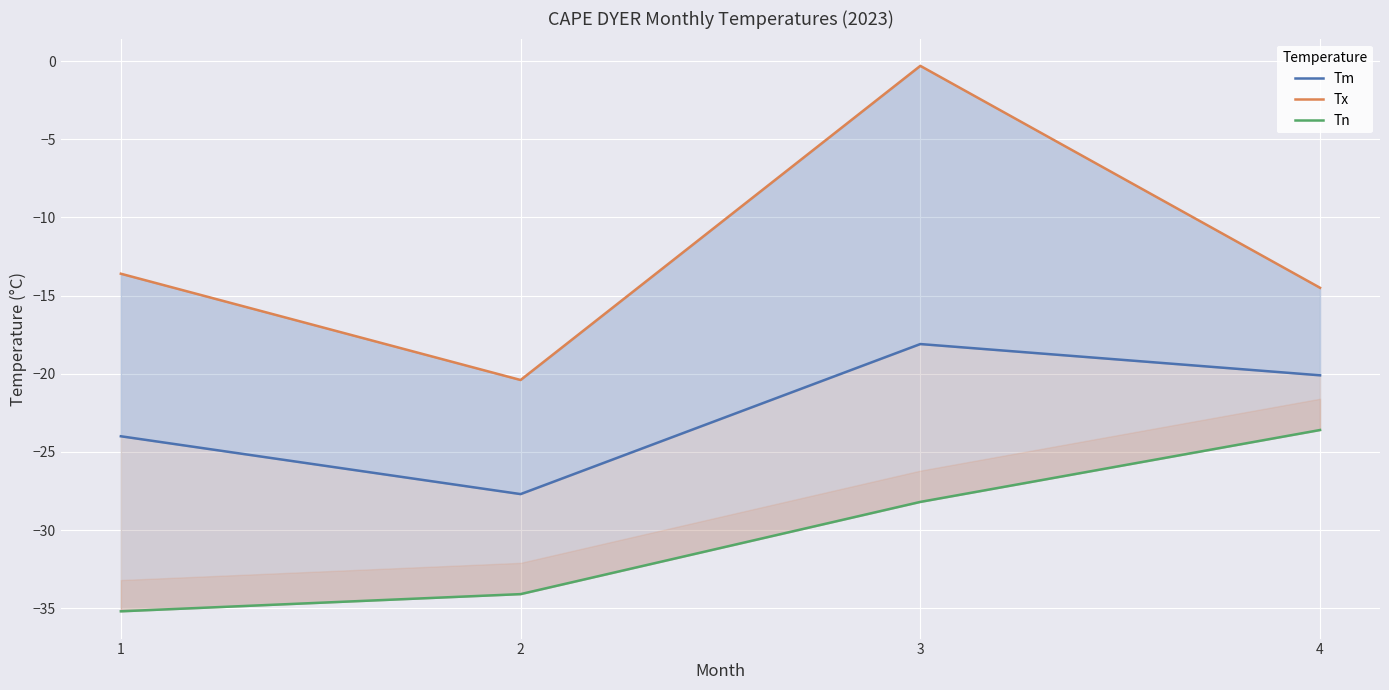

The value of Tn at 1 is -48.0. True or false?

False